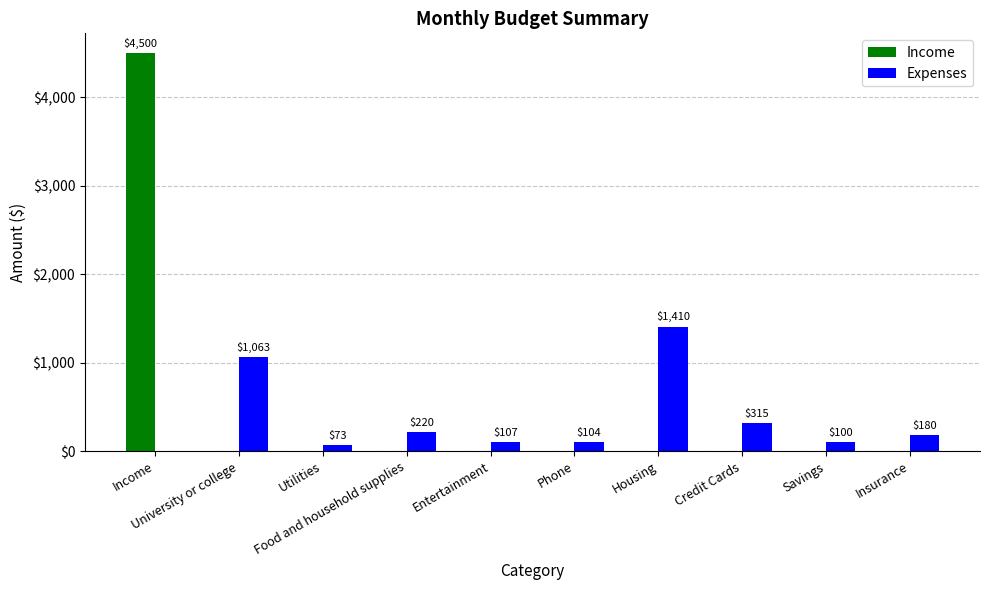

What is the maximum value shown in the chart?

4500